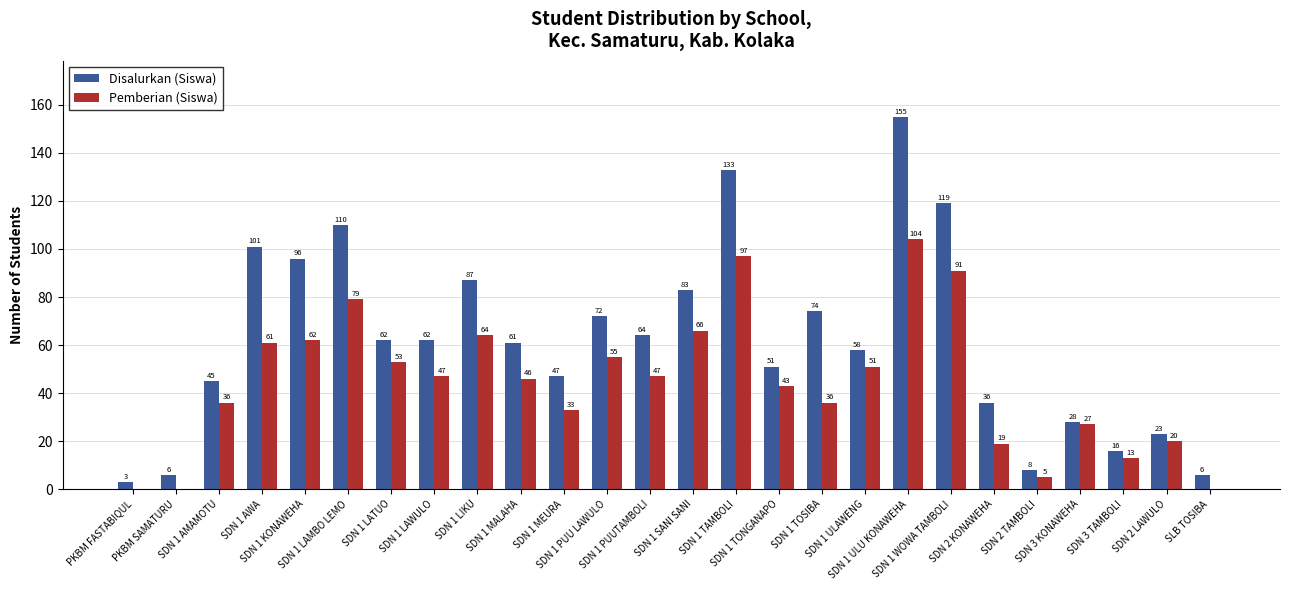

Is it true that Disalurkan (Siswa) equals 62 at SDN 1 LATUO?

True